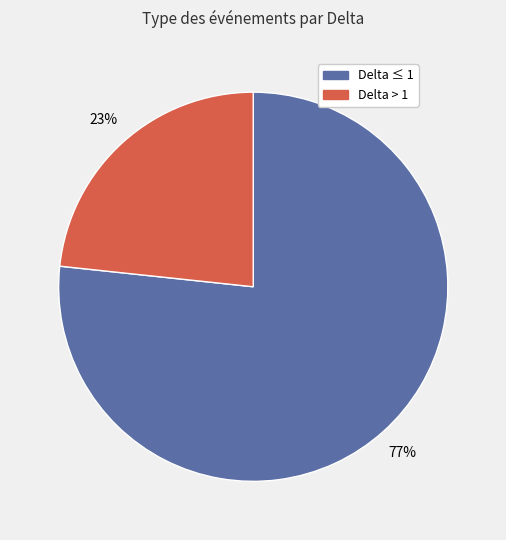

How many segments does this pie chart have?

2